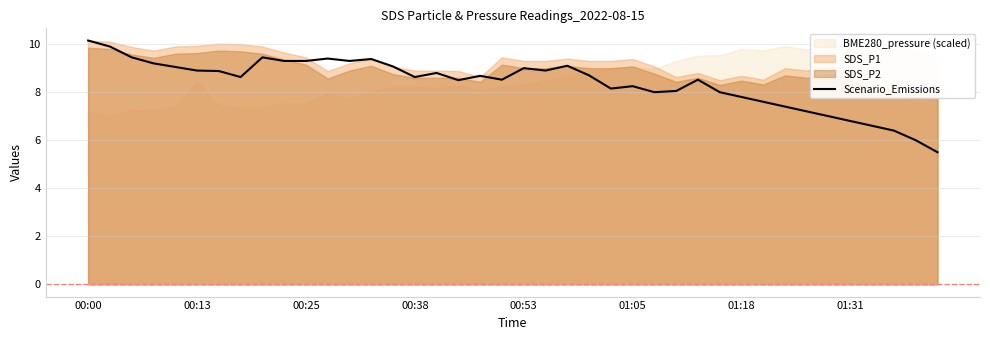

What is the change in value from 16 to 19?

-0.3